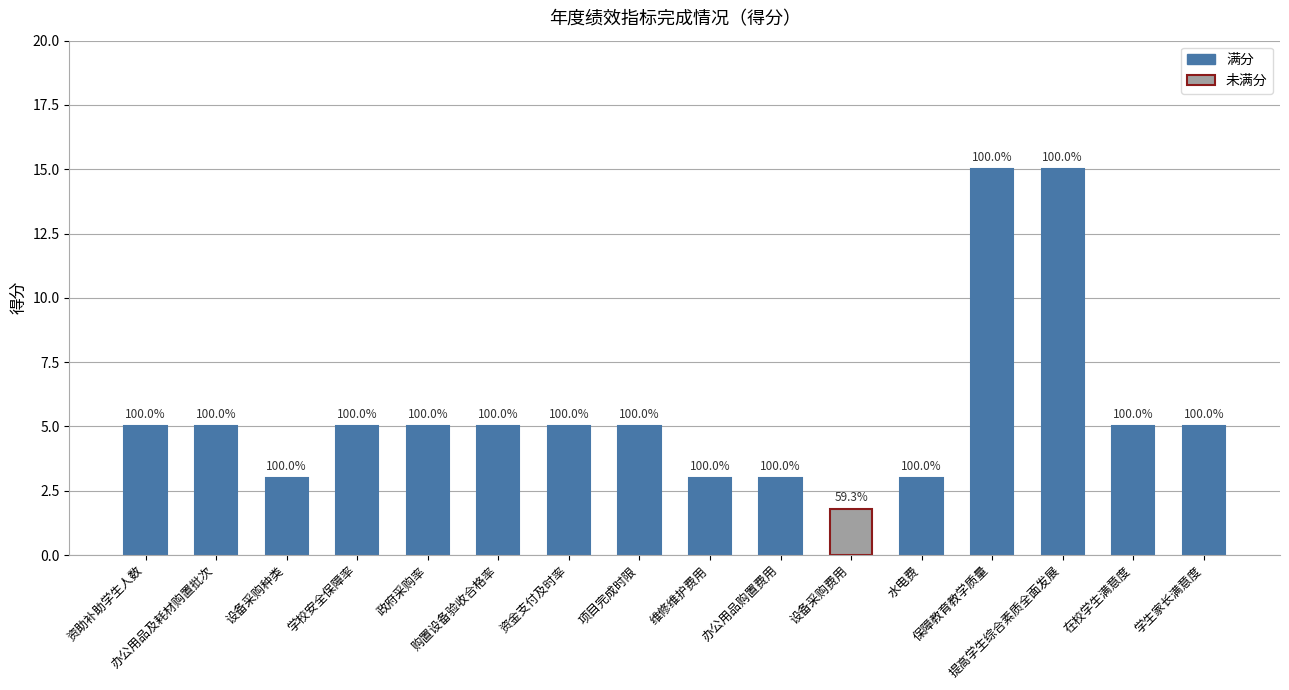

True or false: the data shows 3.0 at 办公用品购置费用.

True